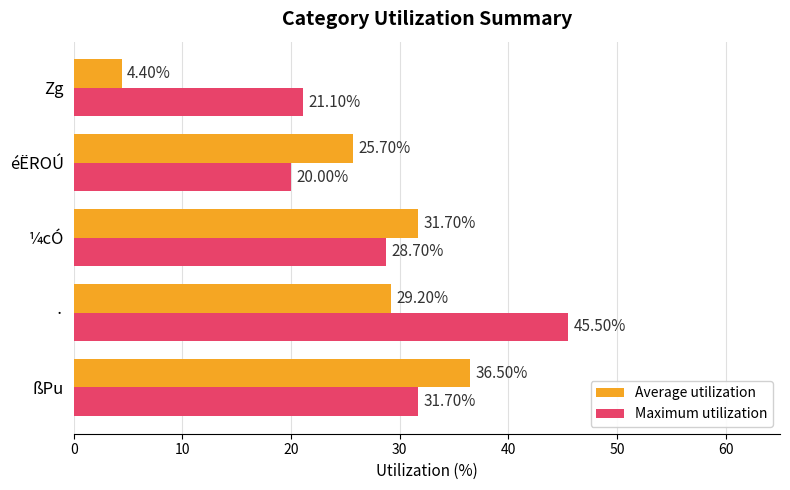

At which category is the sum across all series the highest?

·